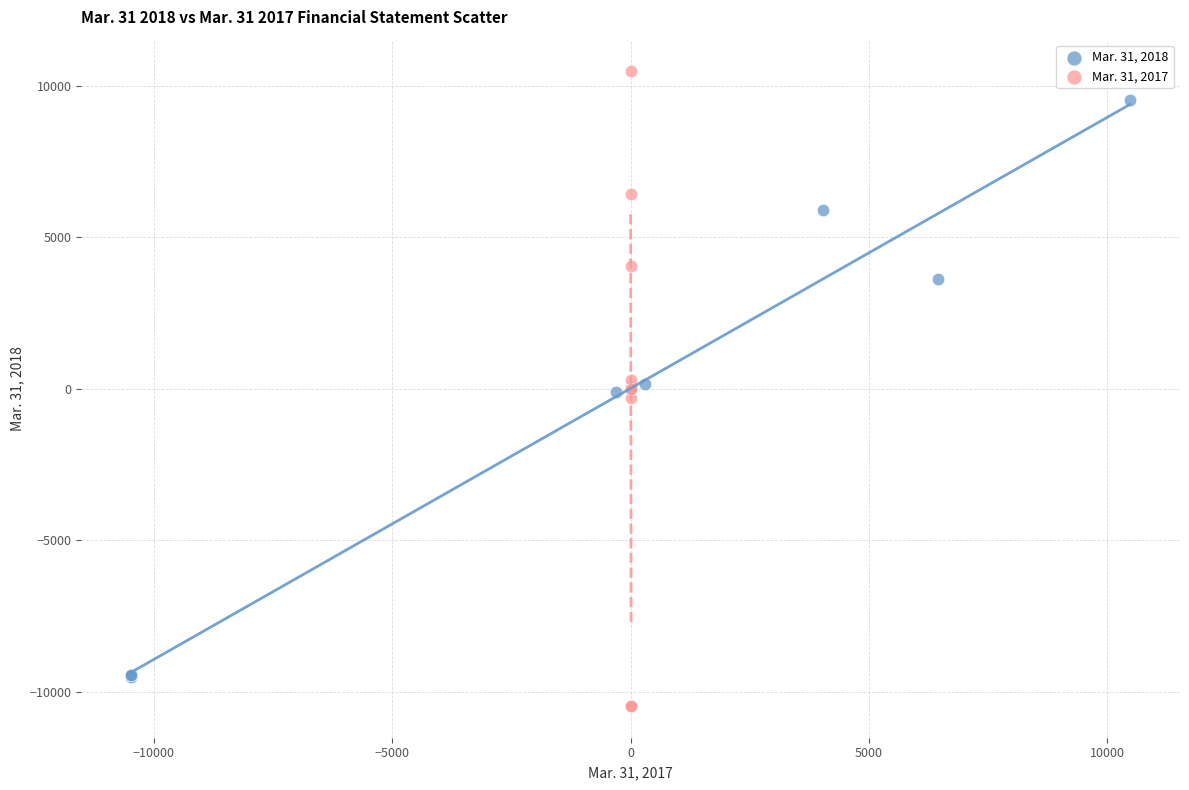

Which series reaches the minimum Y coordinate?

Mar. 31, 2017